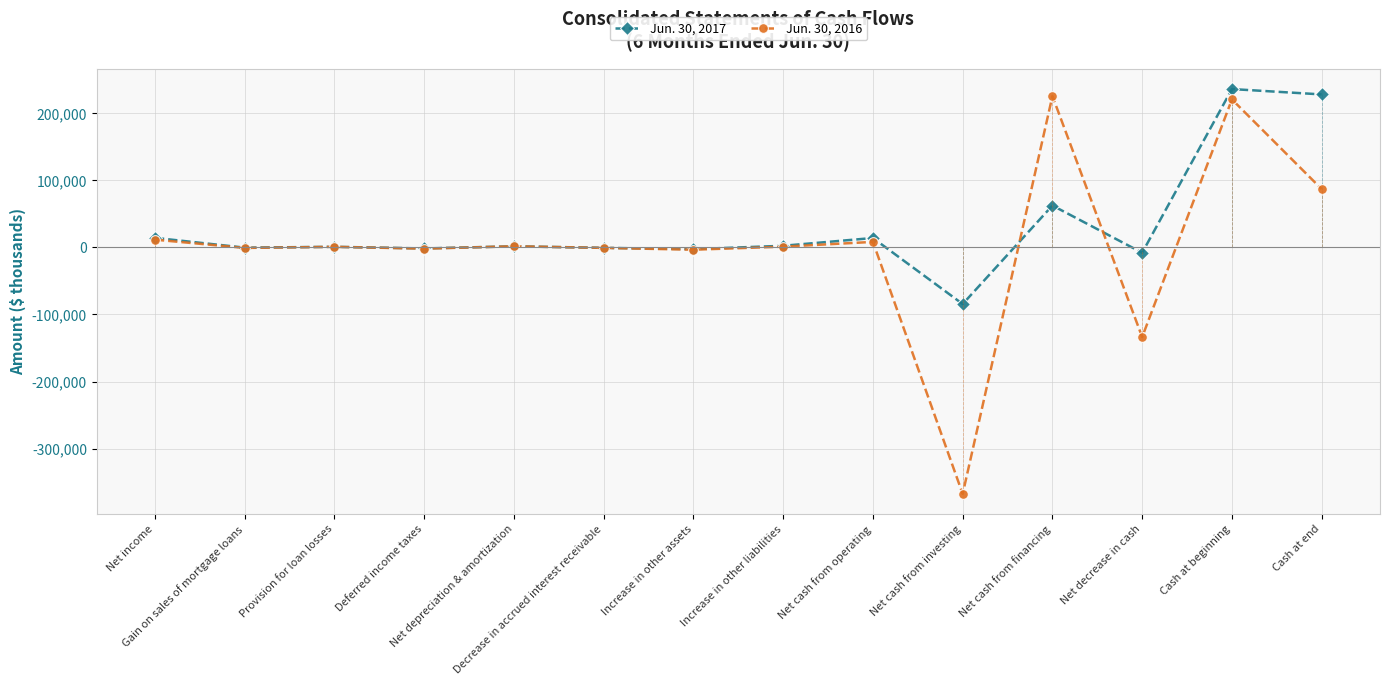

Is it true that Jun. 30, 2016 equals 800 at Provision for loan losses?

True